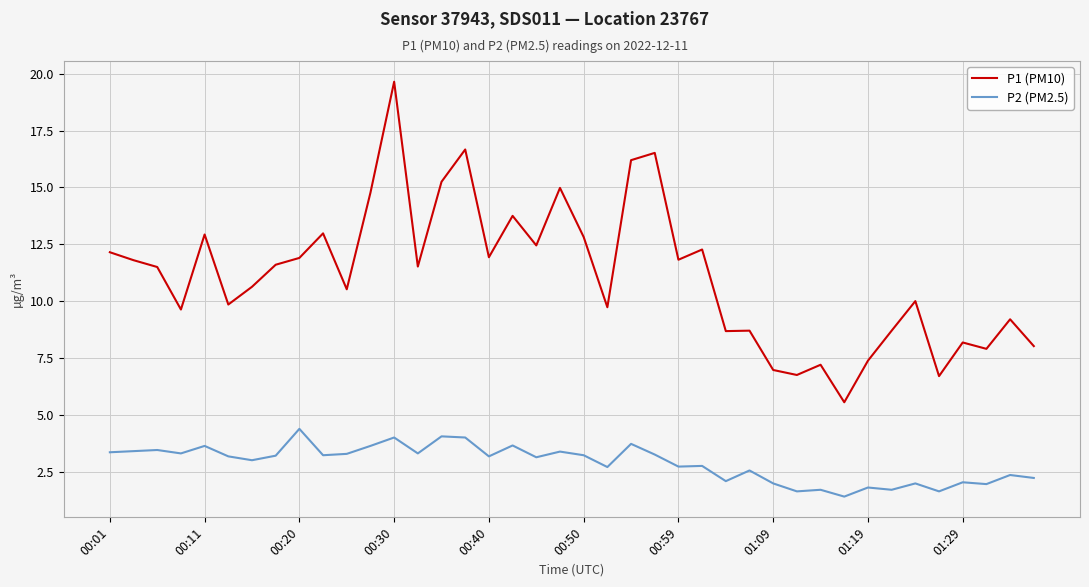

Rank the series by their average value, from lowest to highest.

P2 (PM2.5), P1 (PM10)